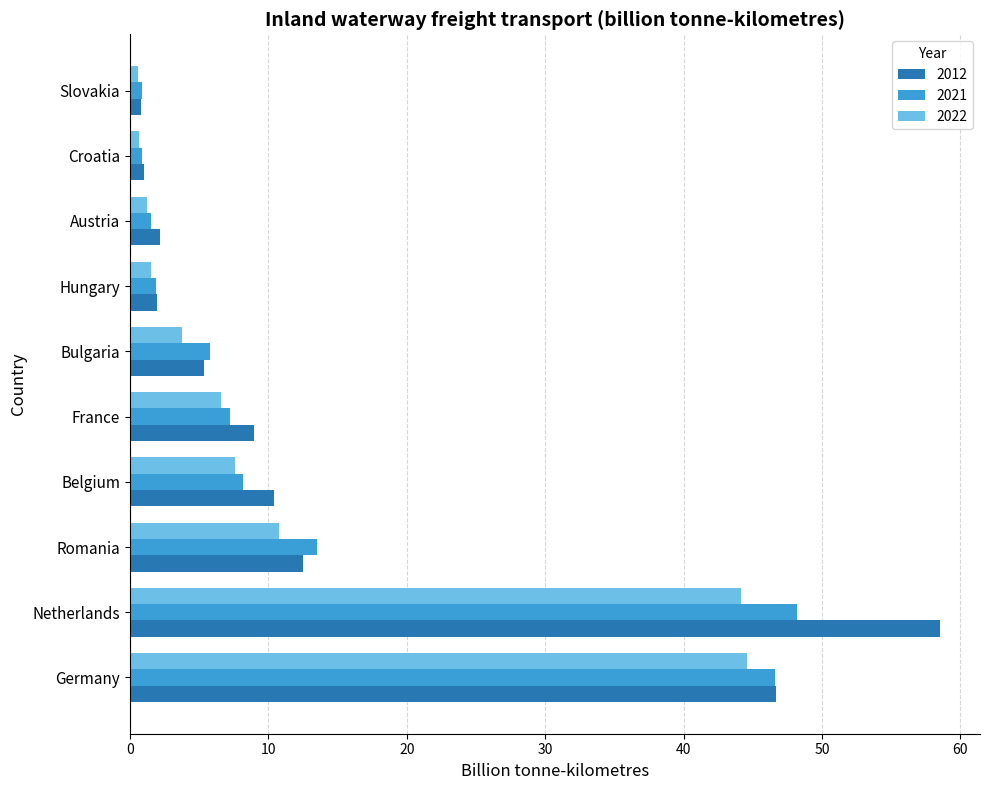

At which label is 2022 closest to 22?

Romania